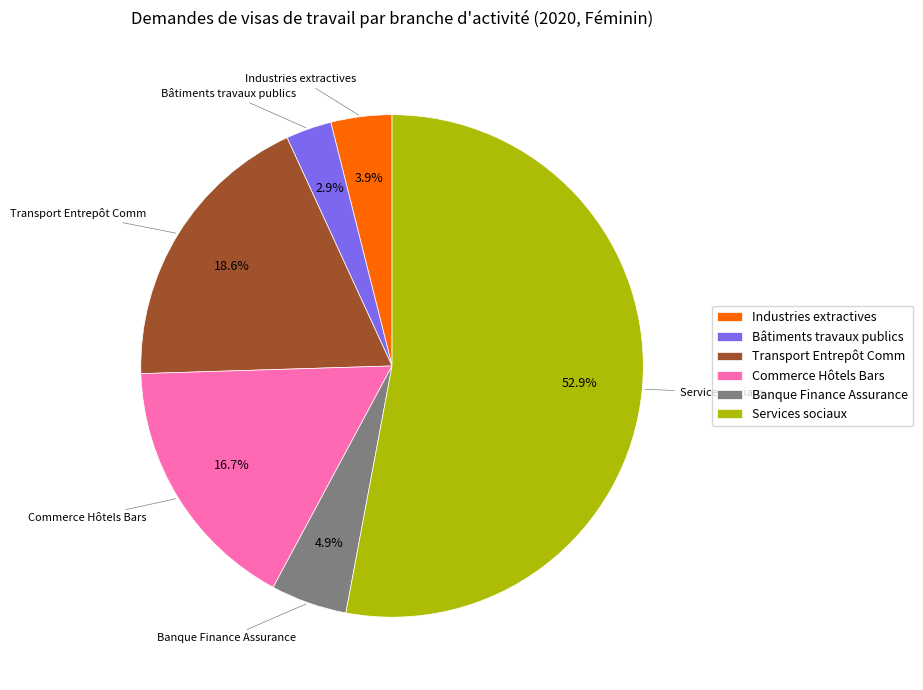

Which category has the biggest portion of the pie?

Services sociaux